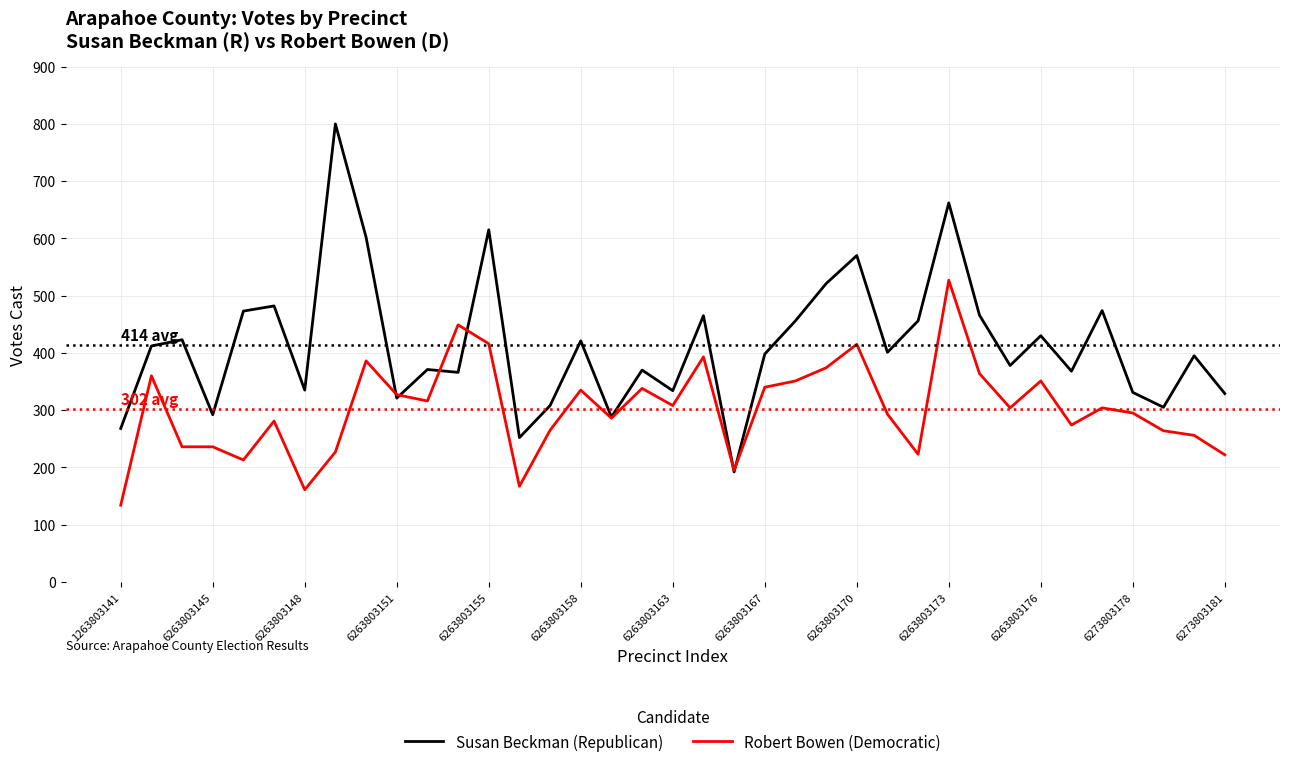

How many lines are shown in the chart?

2